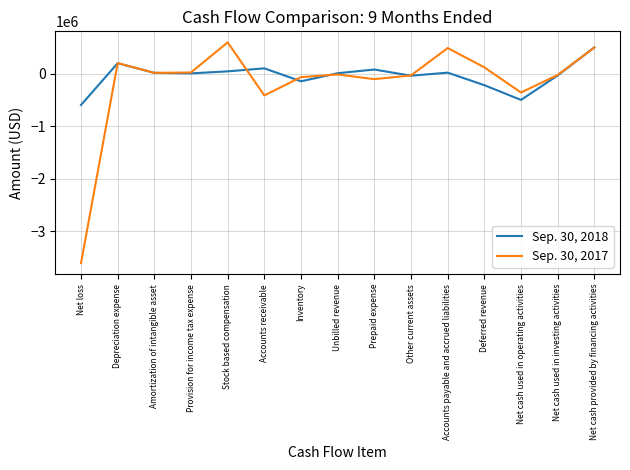

What is the minimum value for Sep. 30, 2017?

-3609339